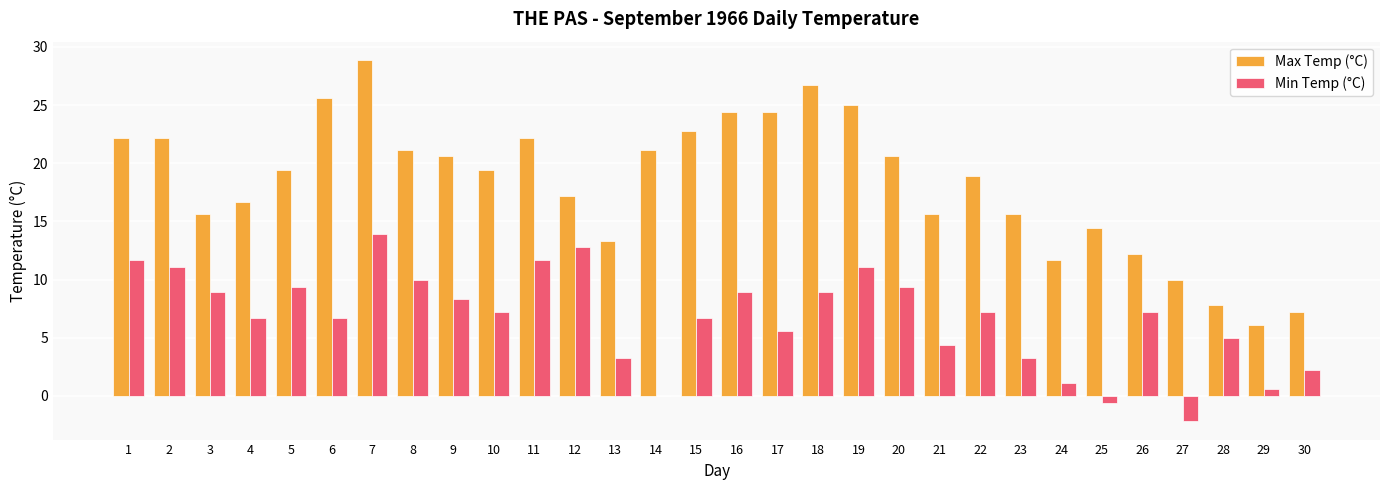

How many categories are shown in the chart?

30